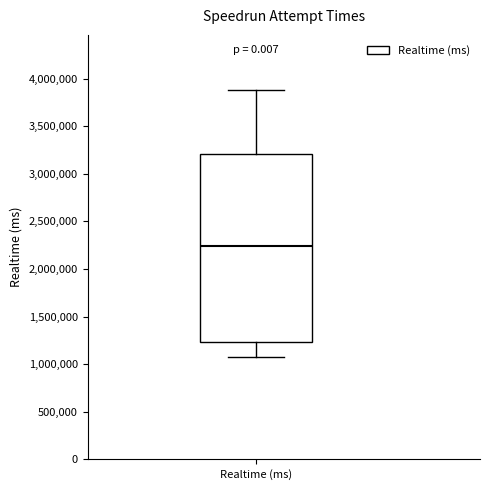

Read this box plot against the y-axis: the position of the median line, the range covered by the box, and the ends of both whiskers. The values are not printed on the chart, so give them approximately, as read against the axis.

median 2250000, box 1250000 to 3200000, whiskers 1050000 to 3900000